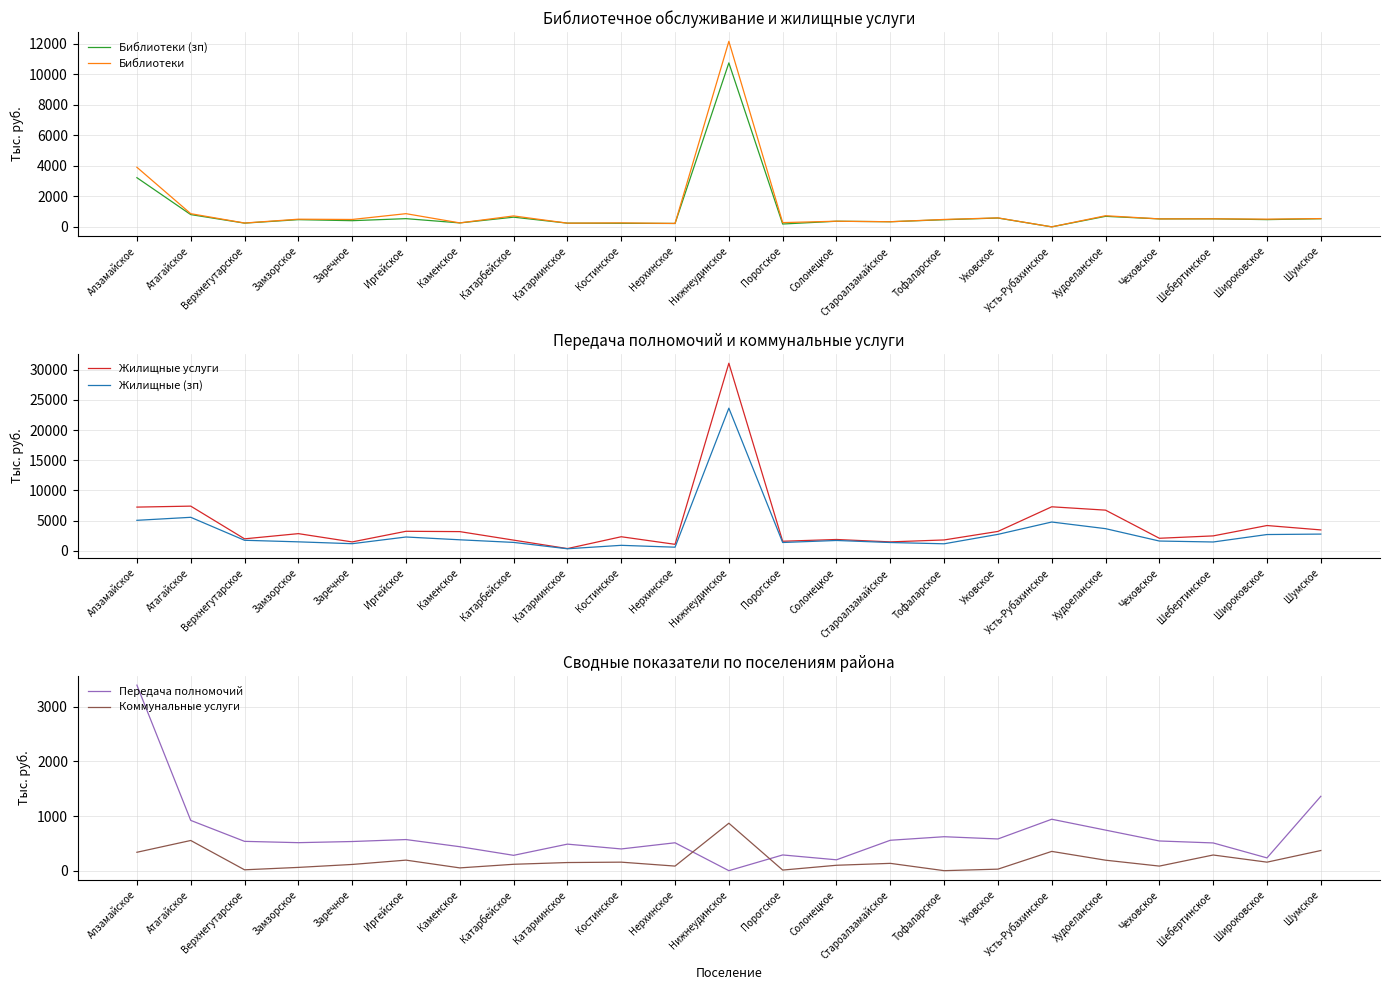

At how many categories does at least one series exceed 19244?

1